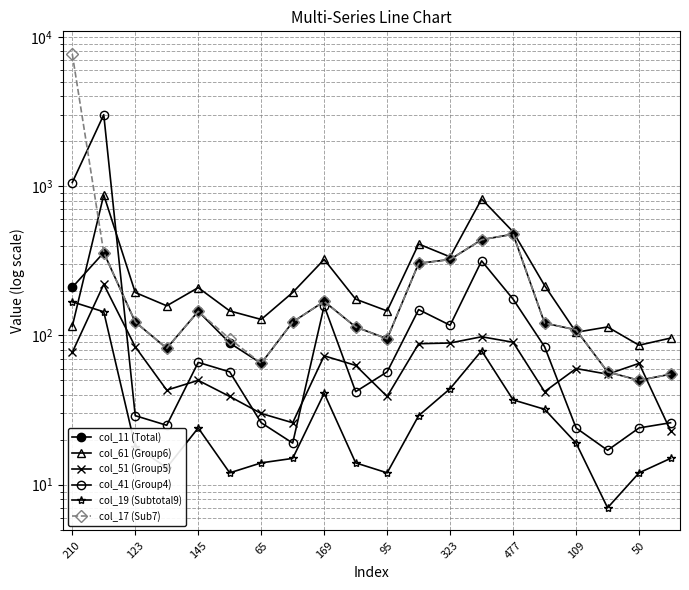

What is the average value of the col_11 (Total) series?

175